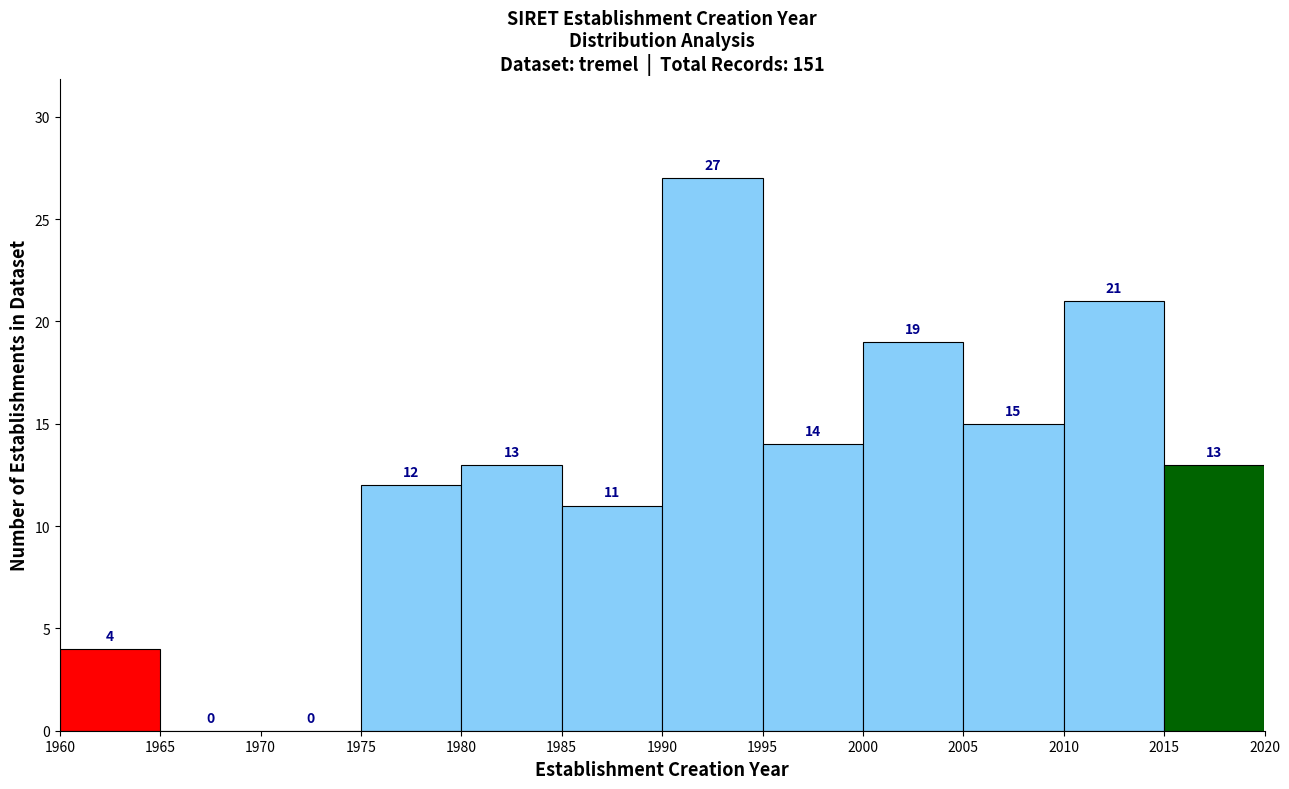

What is the height of the bar covering 2015 to 2020 on the x-axis?

13